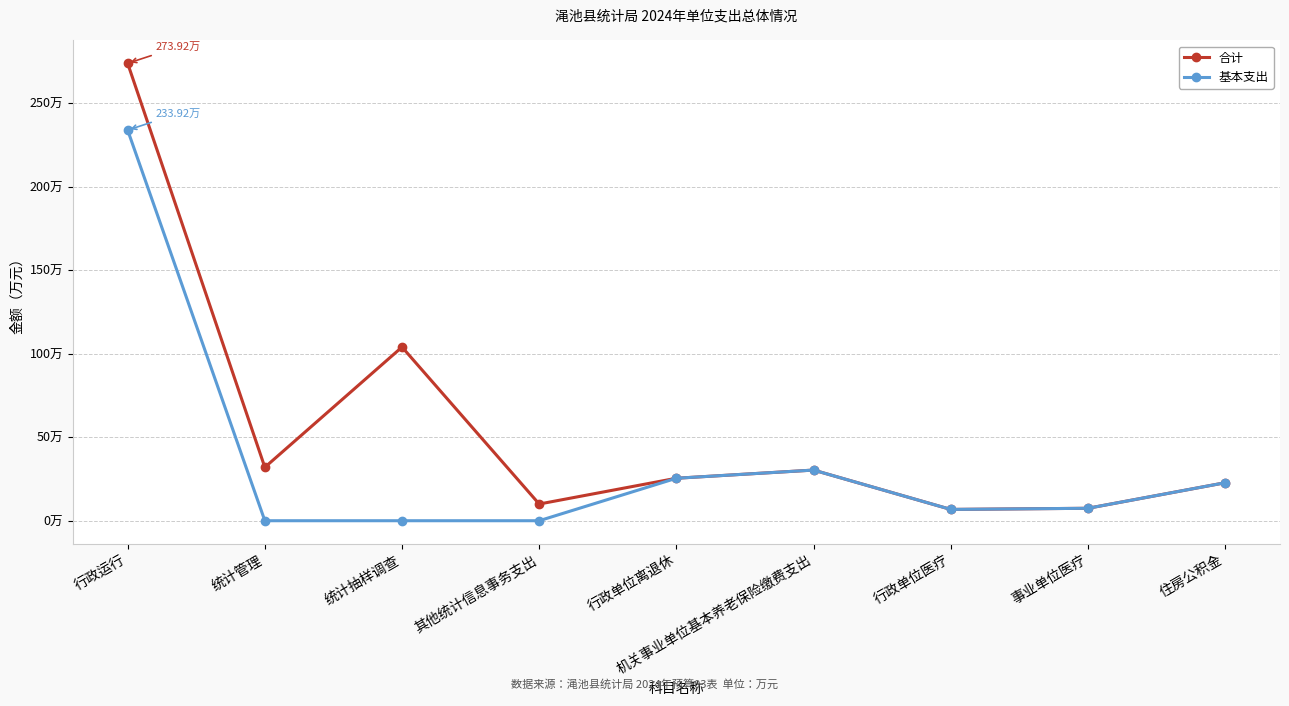

True or false: 合计 has more than 0 interior local peaks.

True